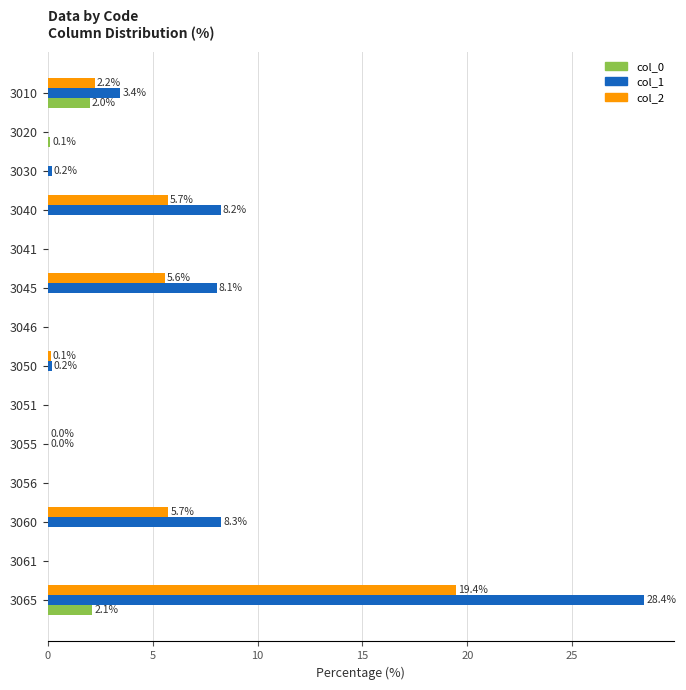

At which category is the sum across all series the highest?

3065